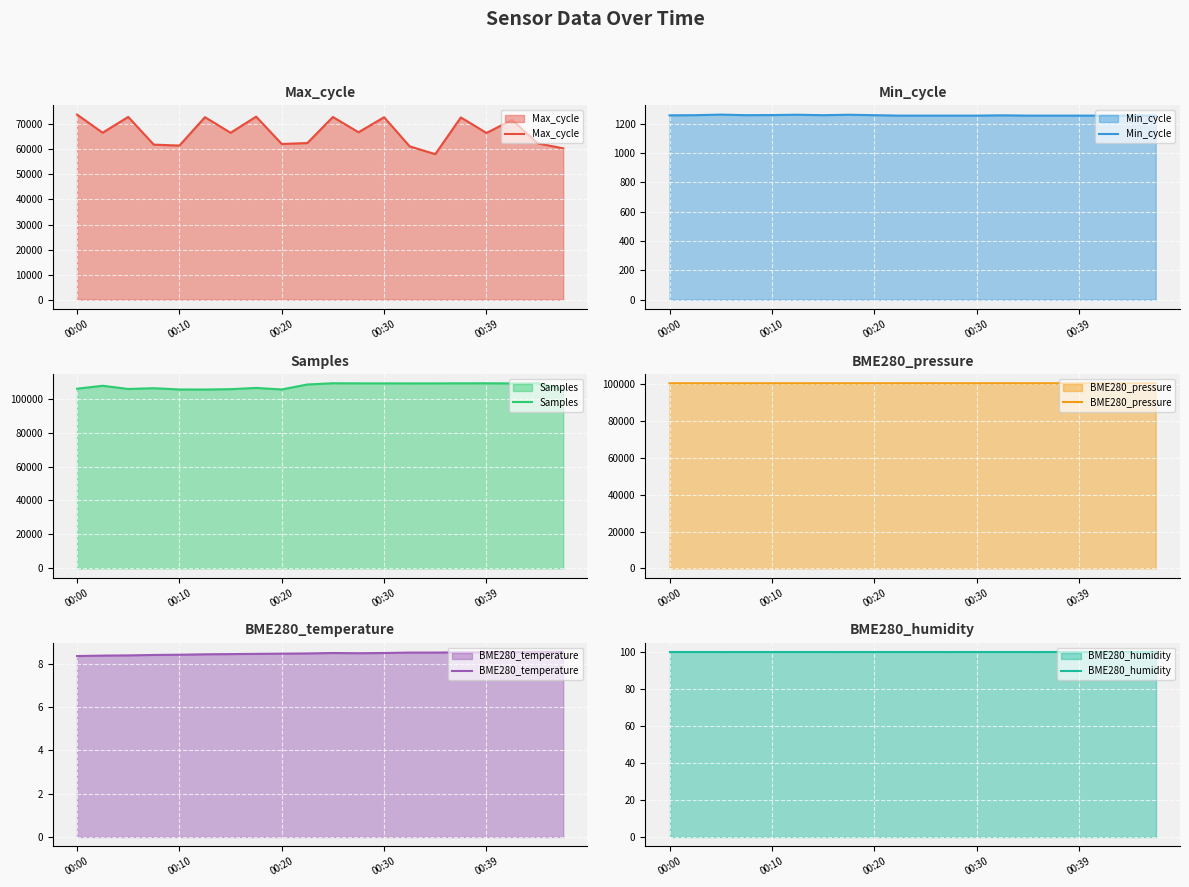

What is the lowest value of the BME280_pressure series?

100519.4